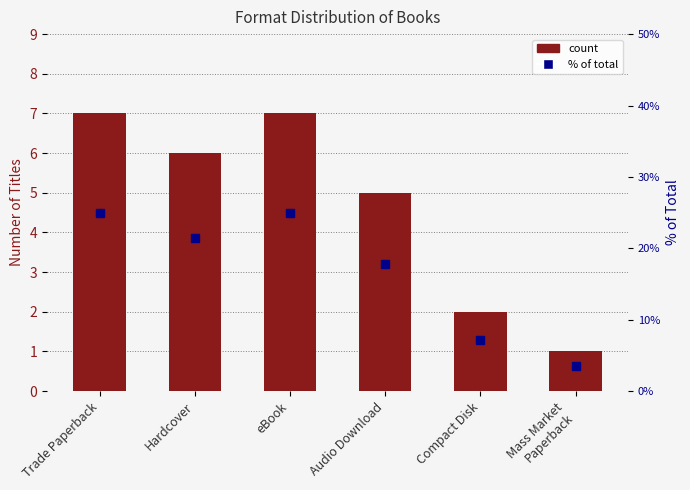

Reading right to left, extract all data points from this chart.

count: 1.0	2.0	5.0	7.0	6.0	7.0
% of total: 3.6	7.1	17.9	25.0	21.4	25.0